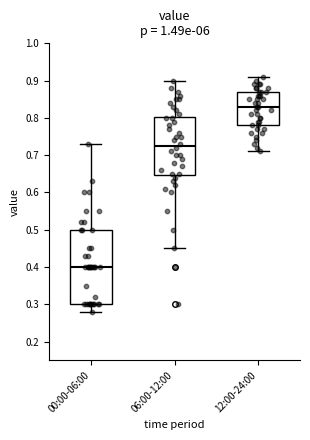

Reading left to right, read every box against the y-axis: the position of its median line, the range the box covers, and the ends of its whiskers. The values are not printed on the chart, so give them approximately, as read against the axis.

00:00-06:00: median 0.40, box 0.30 to 0.50, whiskers 0.28 to 0.73
06:00-12:00: median 0.73, box 0.65 to 0.80, whiskers 0.45 to 0.90
12:00-24:00: median 0.83, box 0.78 to 0.87, whiskers 0.71 to 0.91